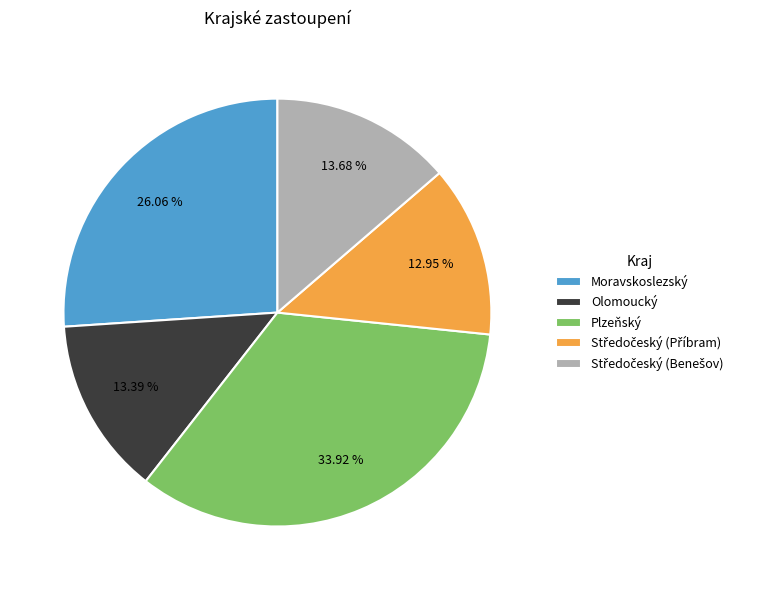

Which slice is the largest?

Plzeňský